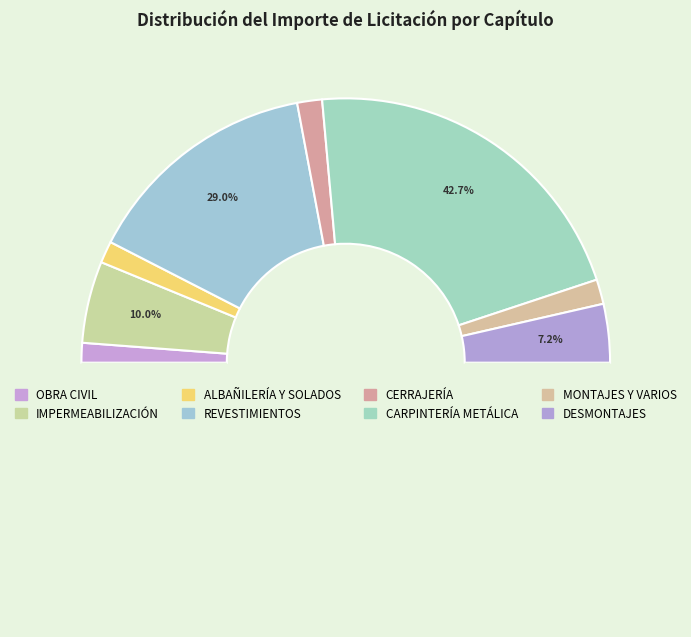

Does any single category account for the majority?

No